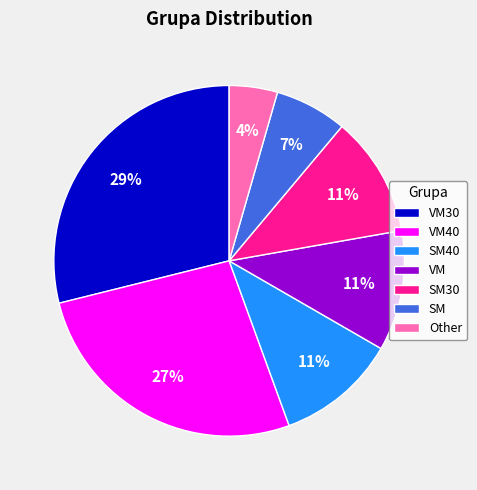

Do SM40 and VM together represent more than half of the pie?

No